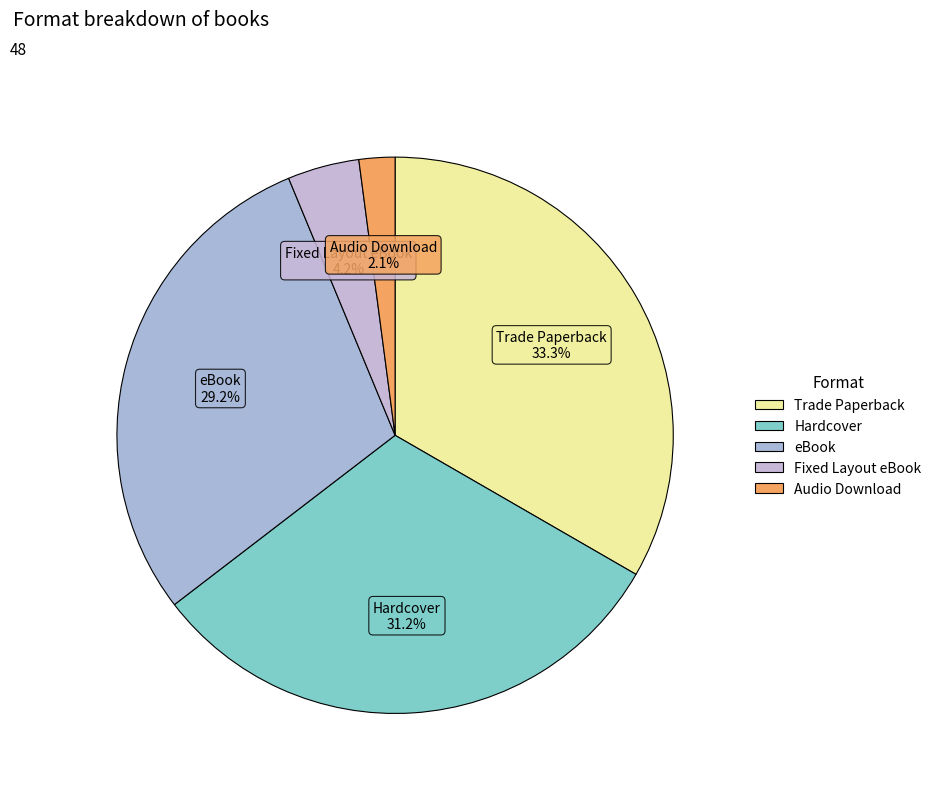

Rank the categories by value from lowest to highest.

Audio Download, Fixed Layout eBook, eBook, Hardcover, Trade Paperback